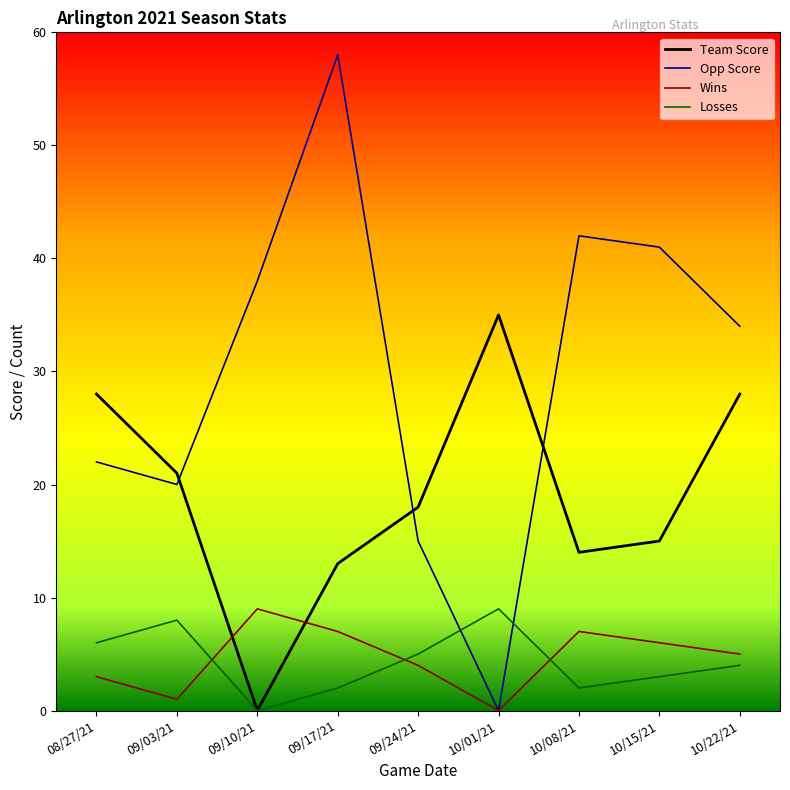

Reading right to left, extract all data points from this chart.

Team Score: 28	15	14	35	18	13	0	21	28
Opp Score: 34	41	42	0	15	58	38	20	22
Wins: 5	6	7	0	4	7	9	1	3
Losses: 4	3	2	9	5	2	0	8	6